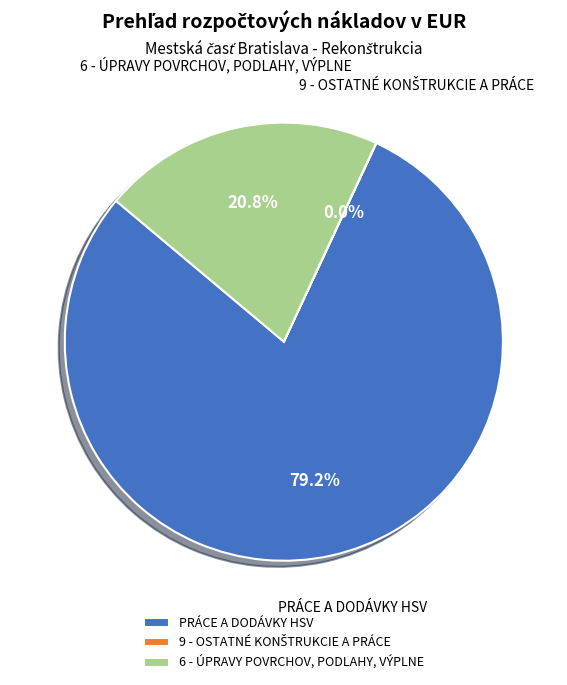

Which slice is the largest?

PRÁCE A DODÁVKY HSV